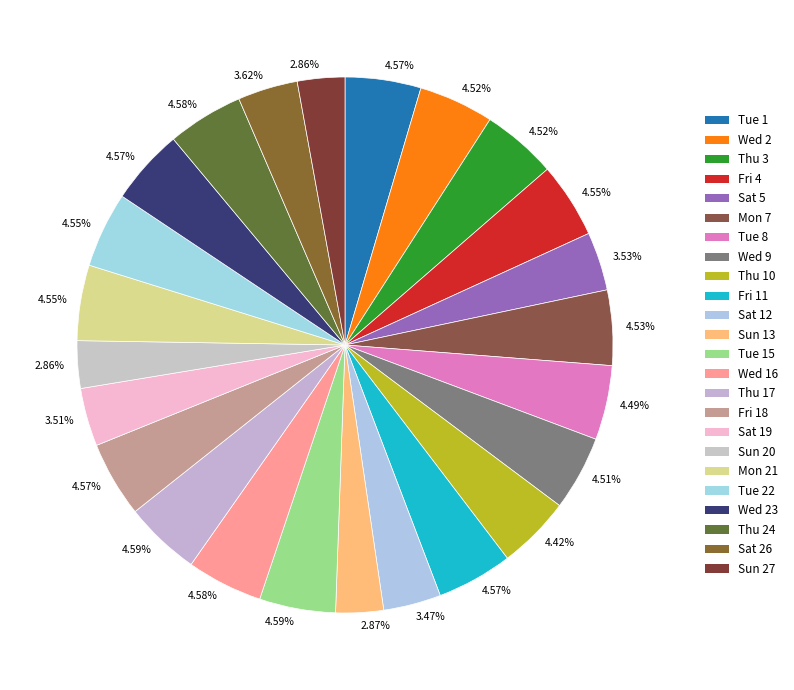

Which category has the smallest portion of the pie?

Sun 20